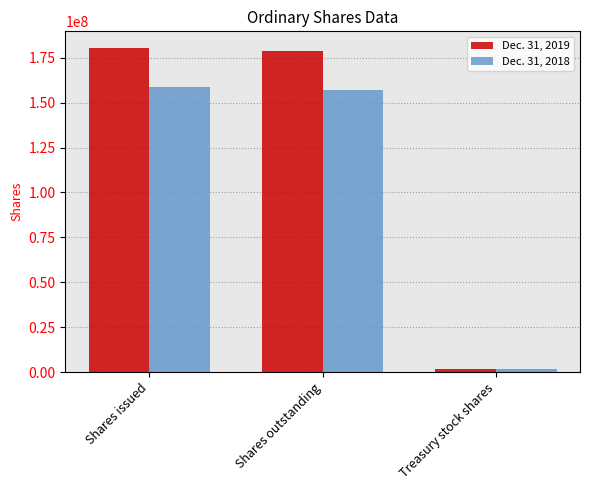

Which series has the widest spread of values?

Dec. 31, 2019